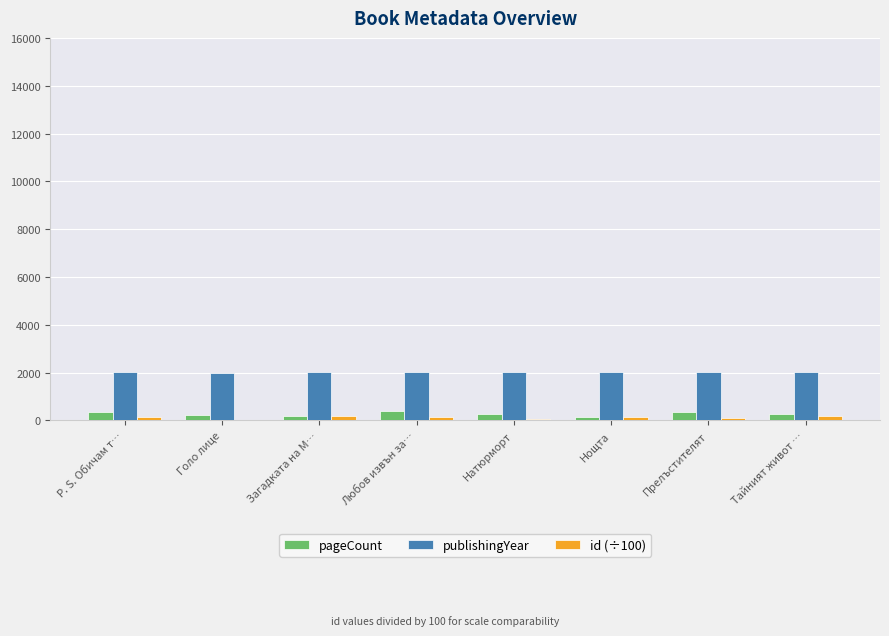

Count the number of categories in the chart.

8